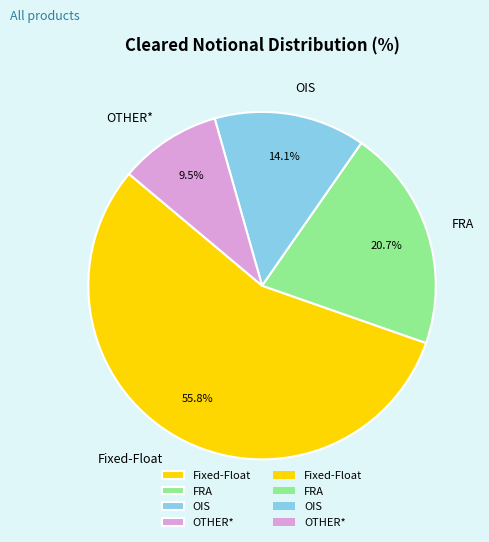

To the nearest percent, what is the difference between the Fixed-Float and FRA slice percentages?

35%